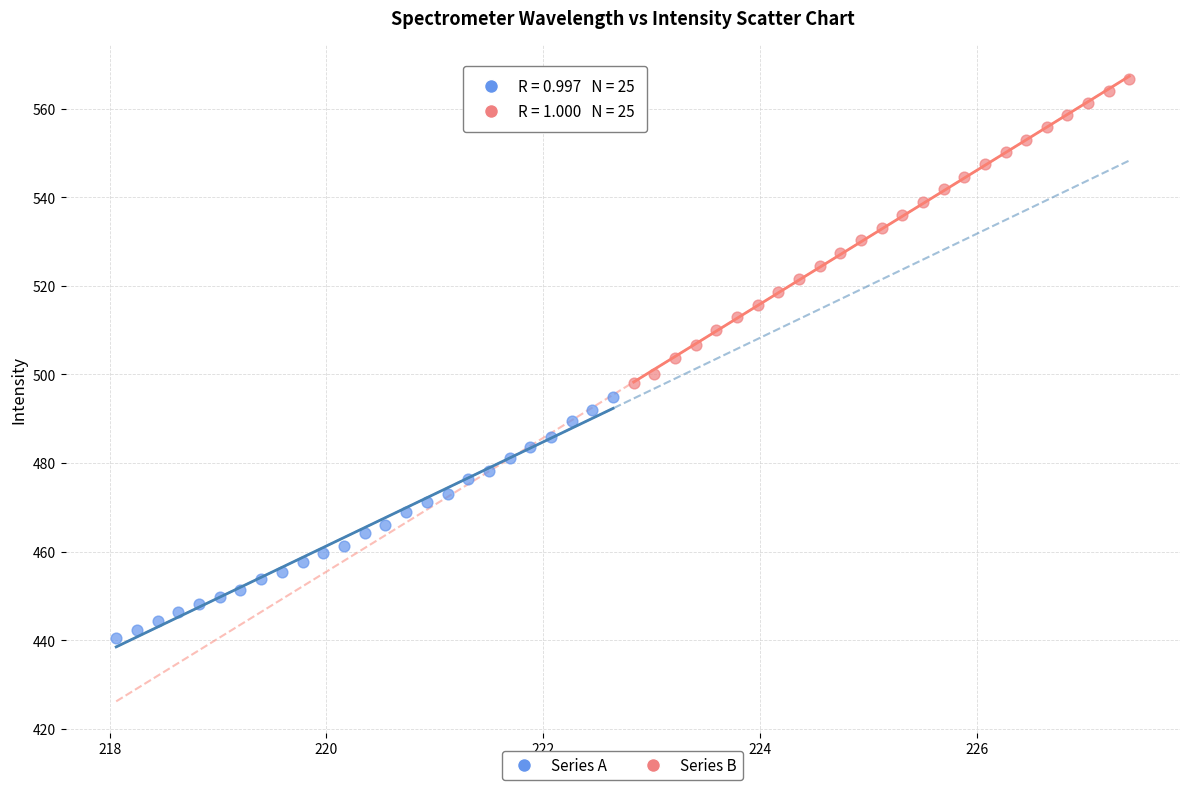

Which series has the widest spread of Y values?

Series B